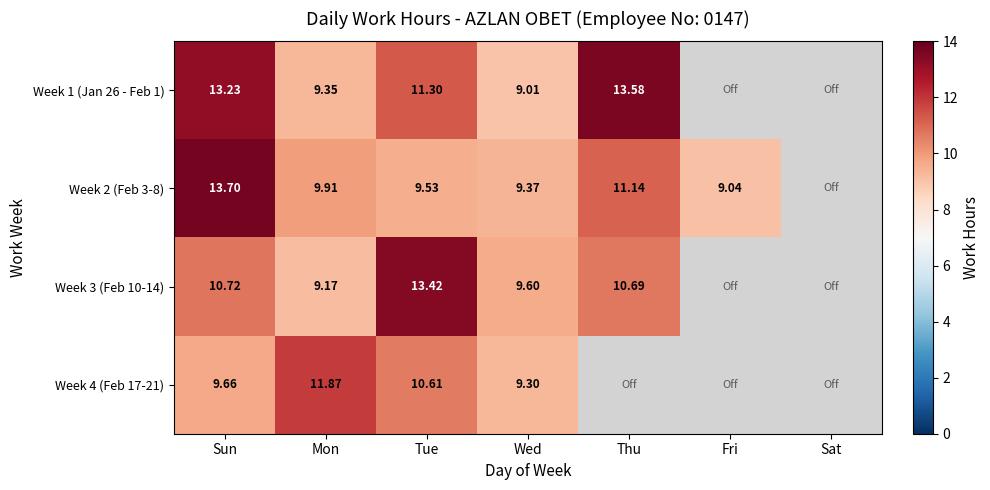

At how many categories does at least one series exceed 2?

6